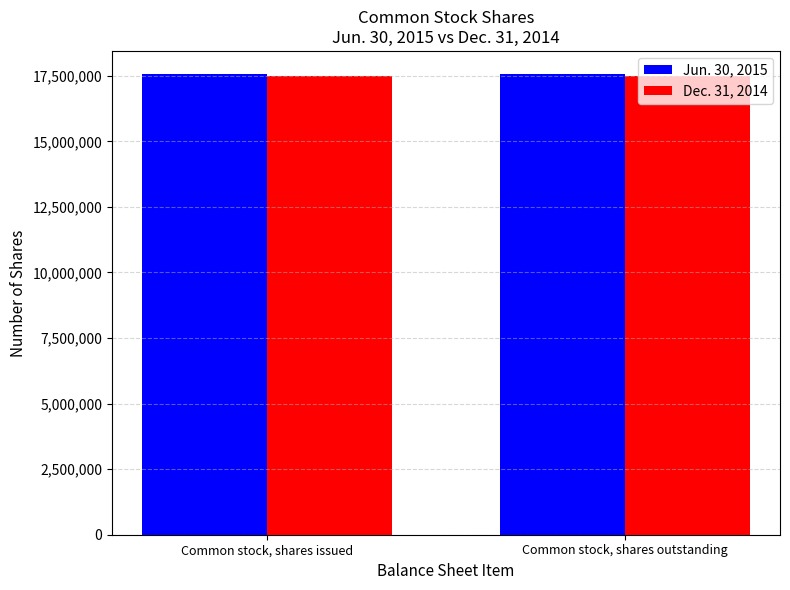

List the series in order of their overall mean, highest first.

Jun. 30, 2015, Dec. 31, 2014